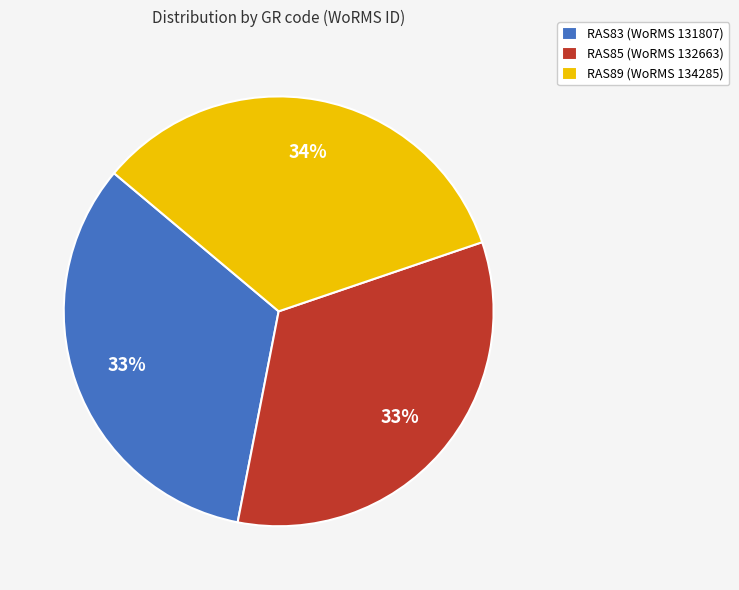

How many slices are in this pie chart?

3